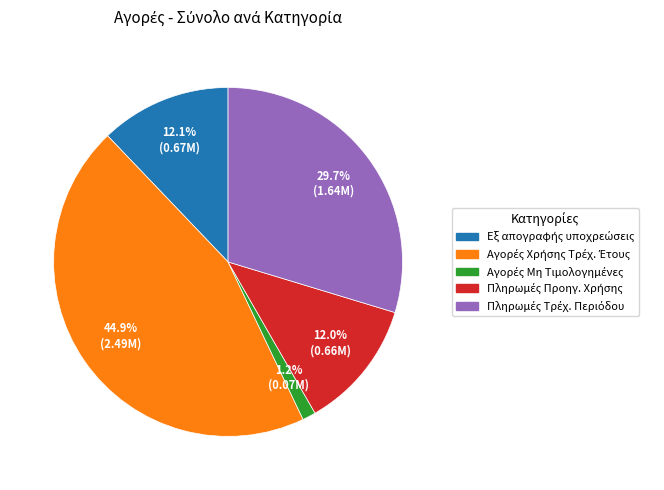

Does any single category account for the majority?

No